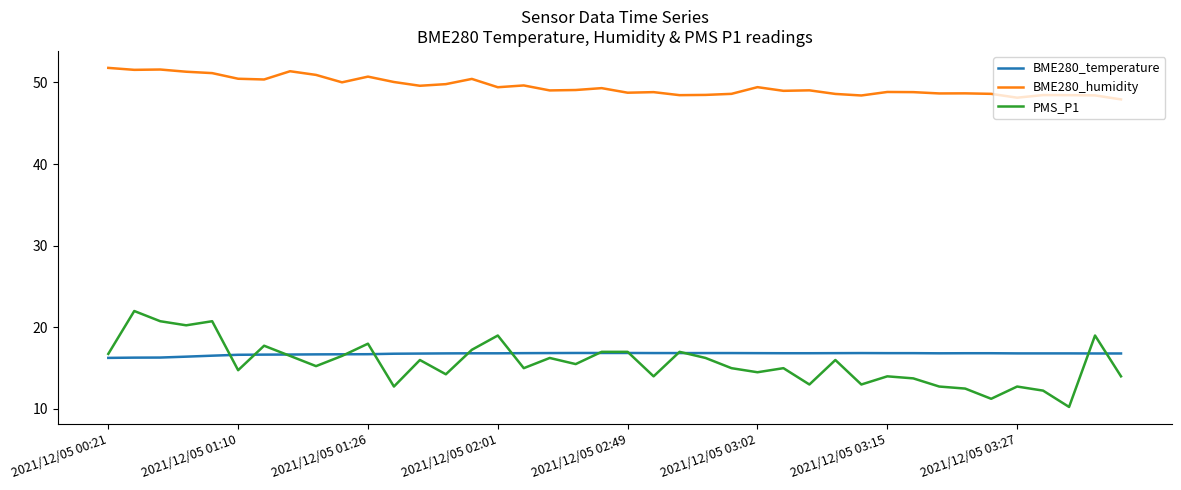

True or false: BME280_humidity and PMS_P1 cross at least once.

False